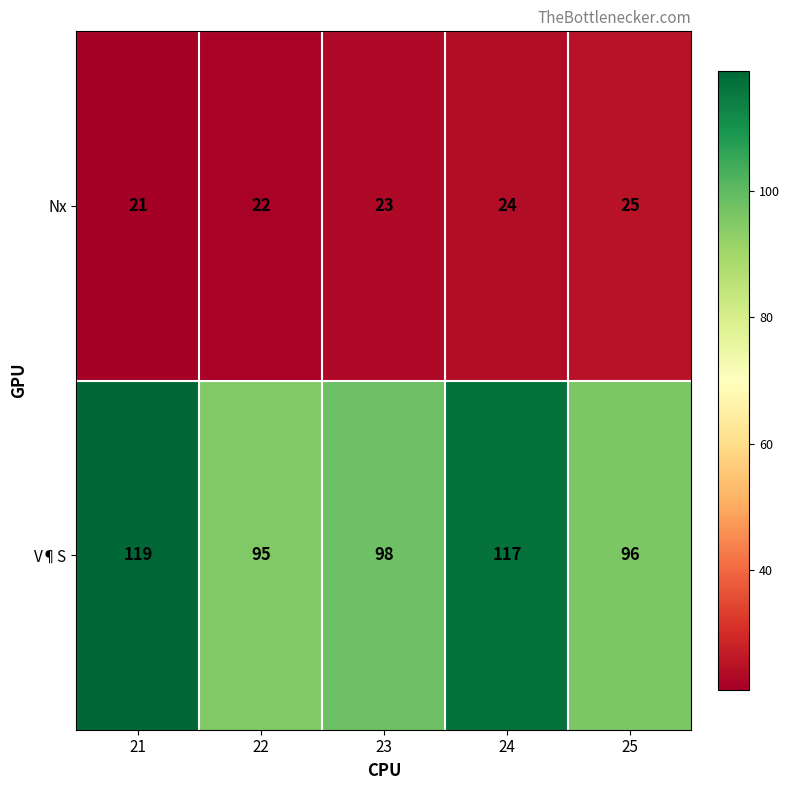

List the series in order of their overall mean, highest first.

V¶S, Nx